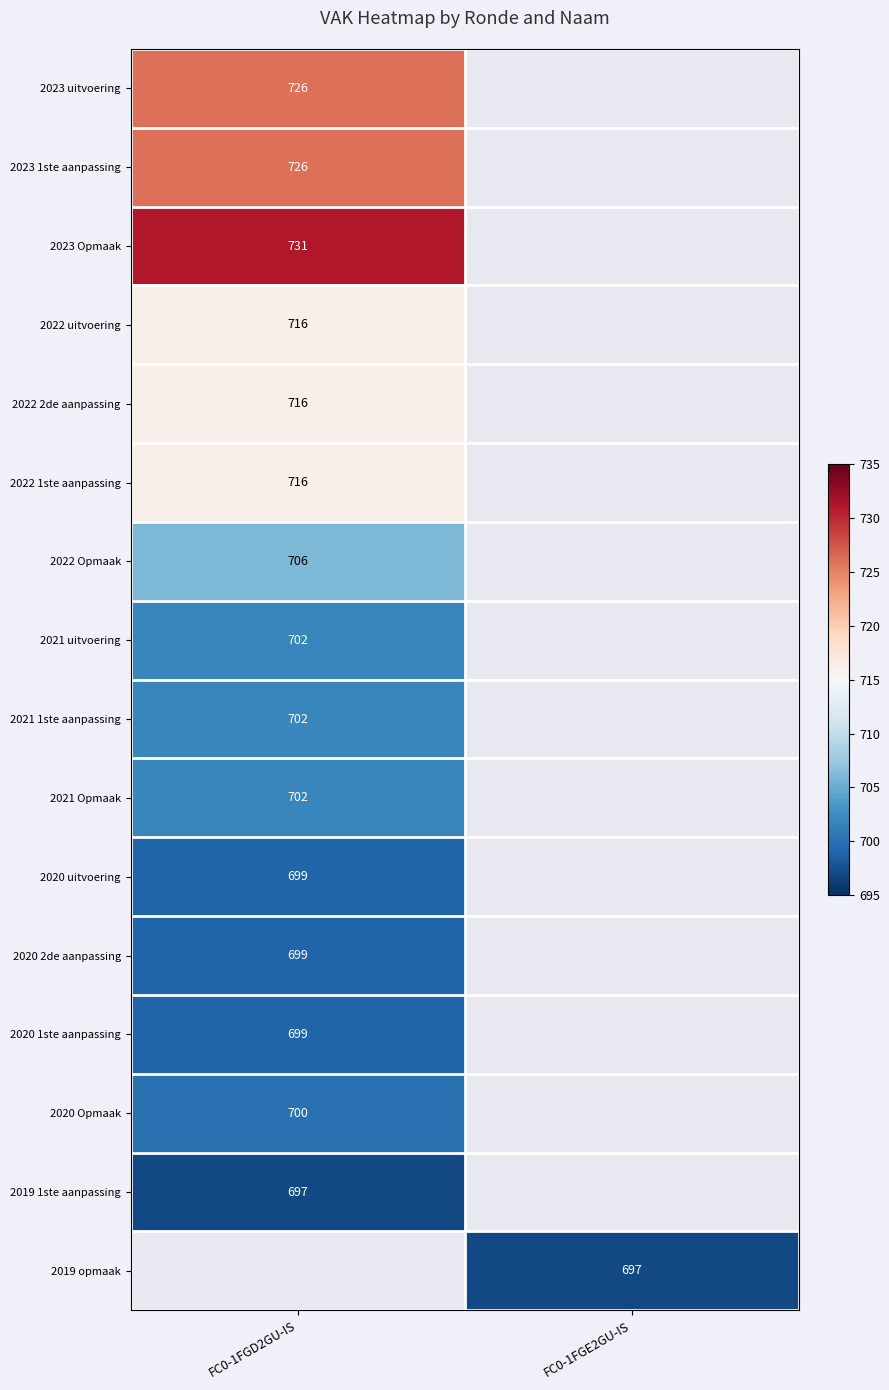

True or false: 2020 Opmaak has a value of 986.0 at FC0-1FGD2GU-IS.

False